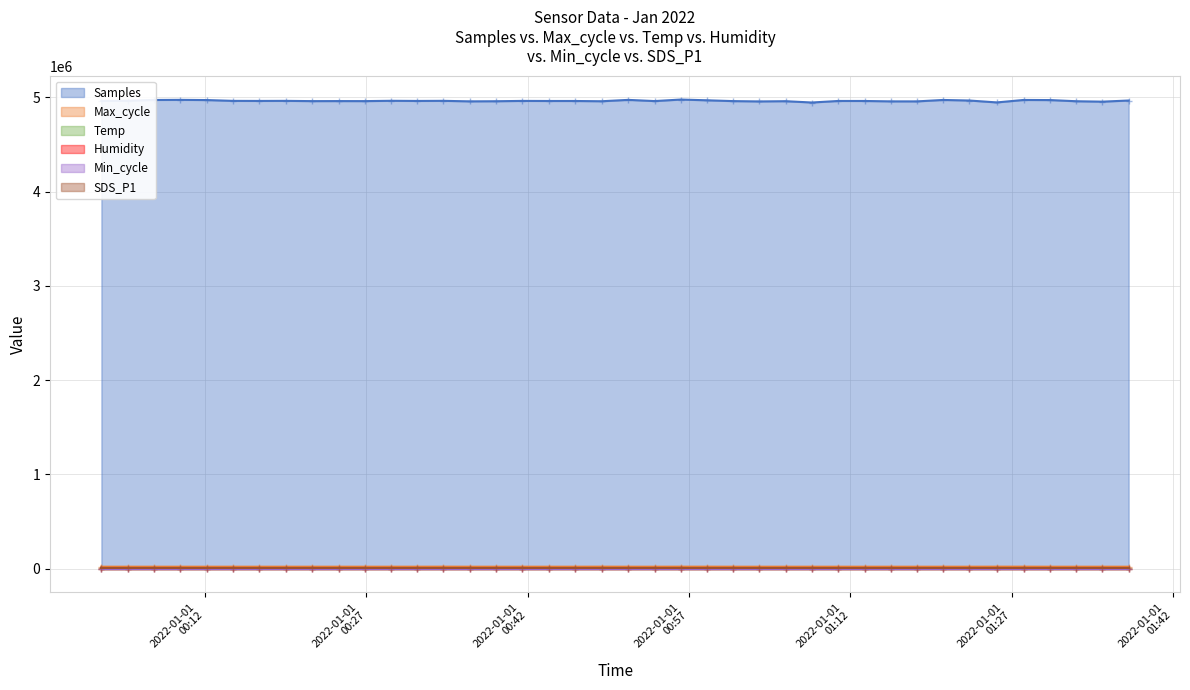

What is the difference between the maximum and minimum values in the Samples series?

31460.0